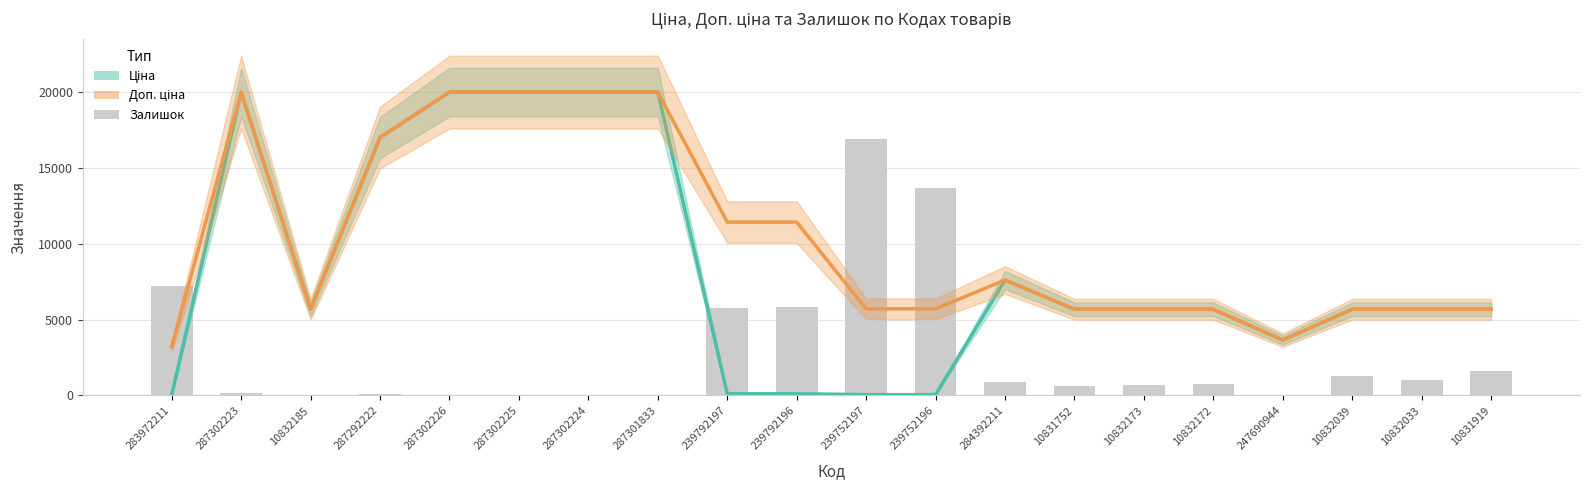

At which category is the sum across all series the highest?

287302223